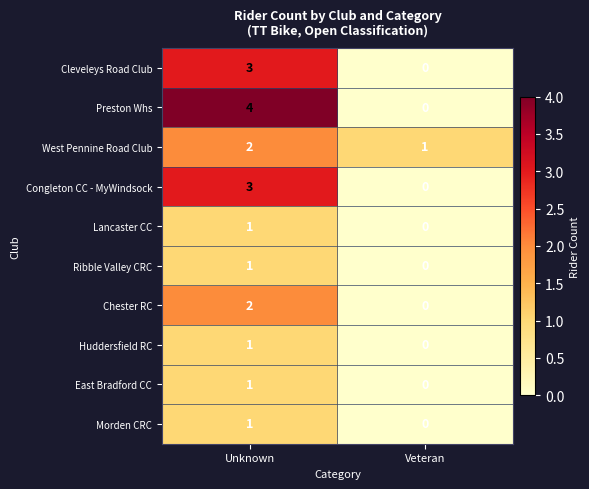

The Preston Whs series shows 4 at Unknown. True or false?

True